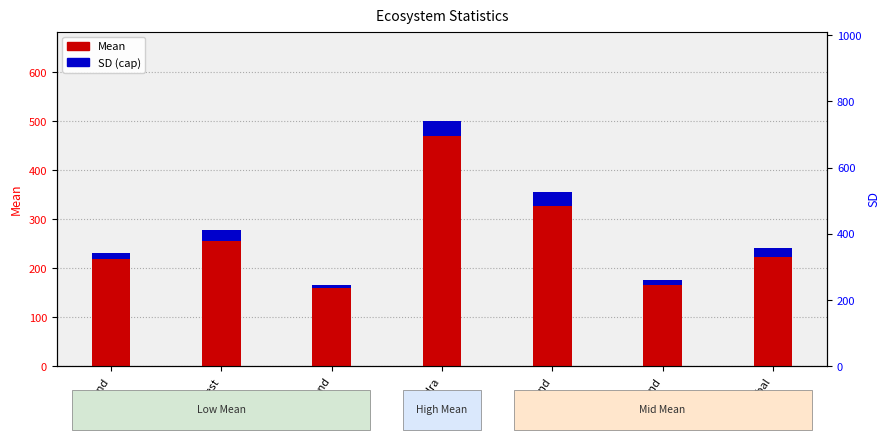

What is the spread (max minus min) of values at Shrubland?

155.0